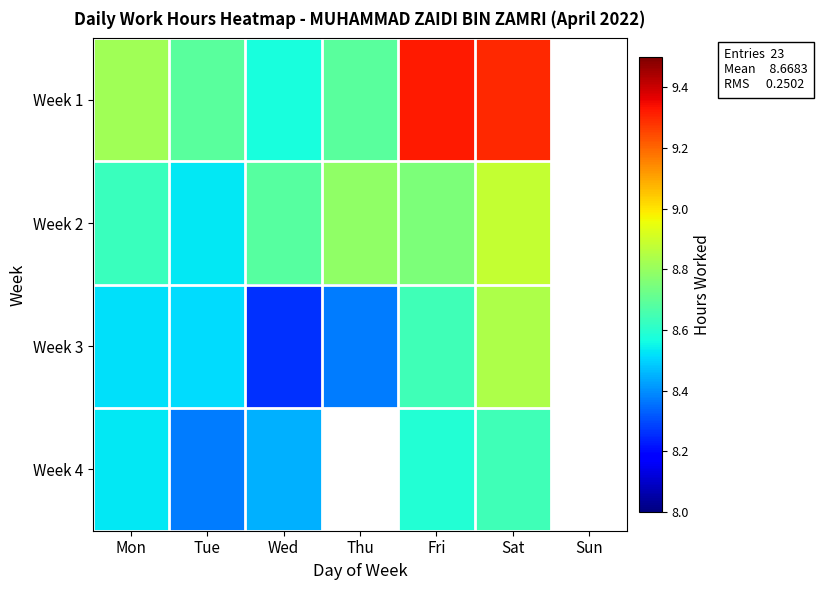

What is the difference between the highest and lowest values at Fri?

0.7